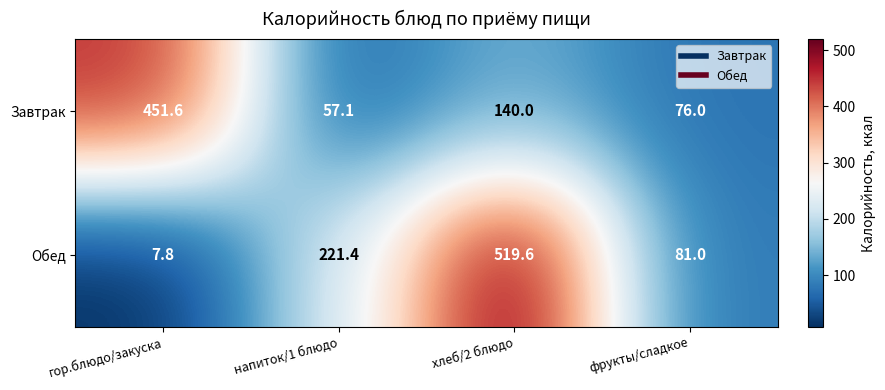

What is the difference between the maximum and minimum values in the Завтрак series?

394.5